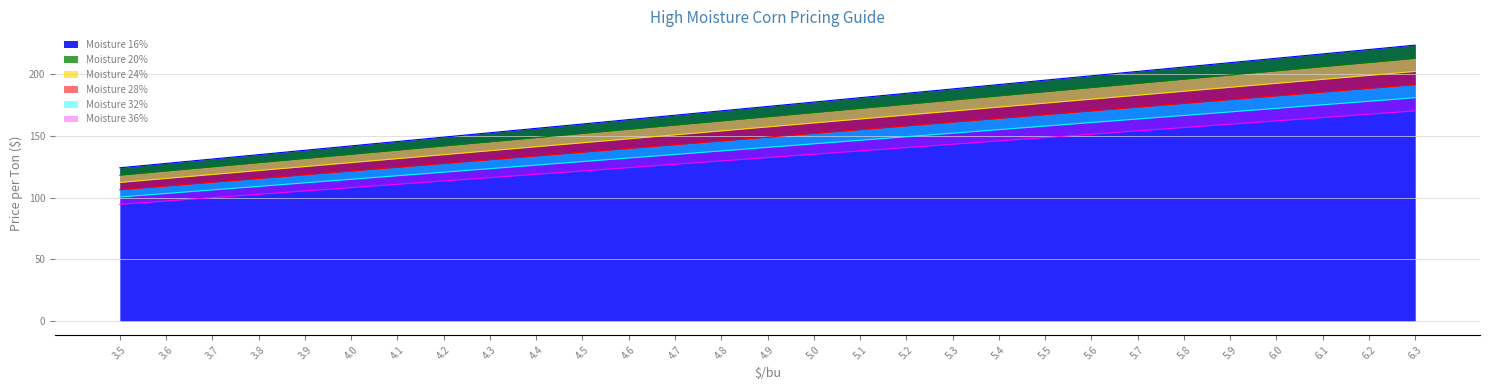

What is the label of the 24th point from the right?

4.0